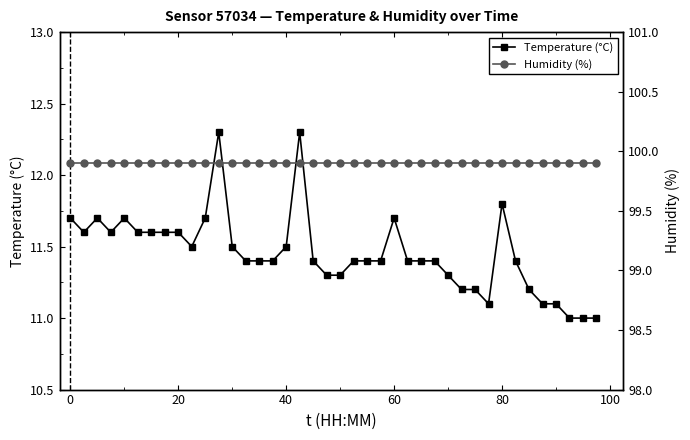

True or false: Temperature (°C) has more than 2 interior local peaks.

True